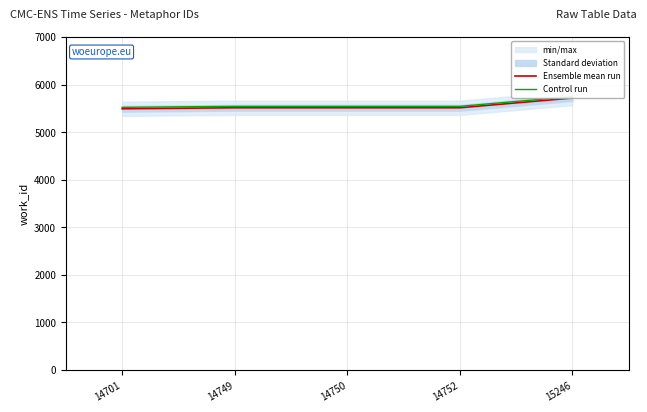

True or false: Control run and Ensemble mean run cross at least once.

False